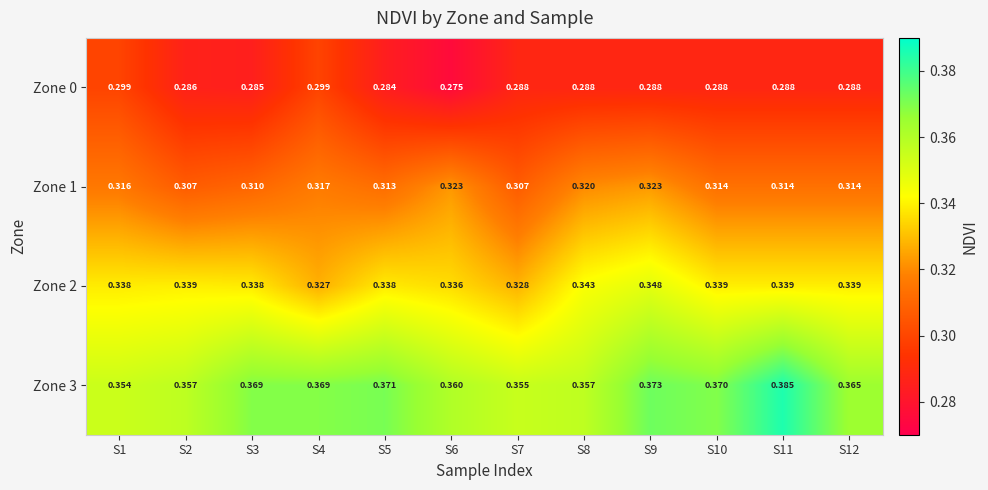

Is the value of Zone 3 at S8 greater than the value of Zone 1 at S1?

Yes